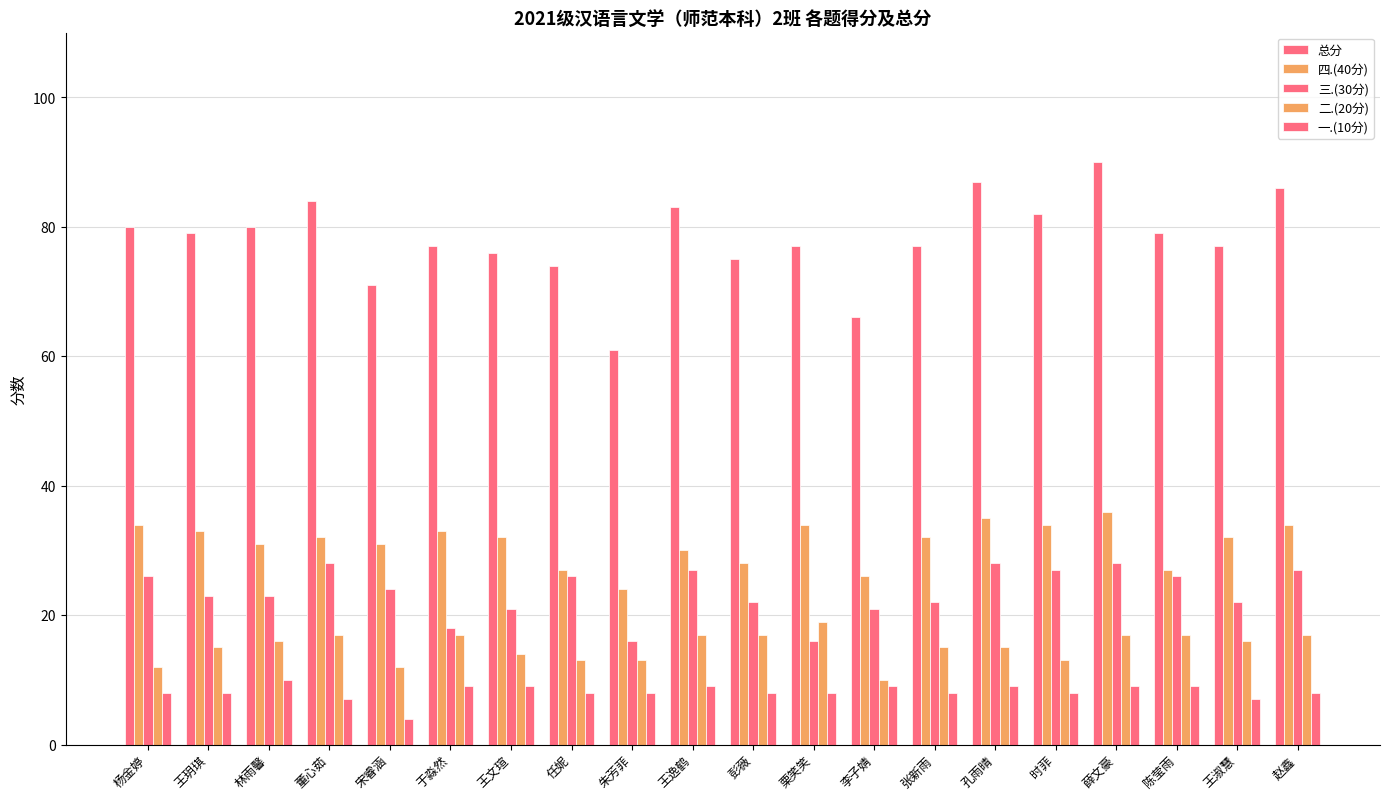

How many series are shown in this chart?

5